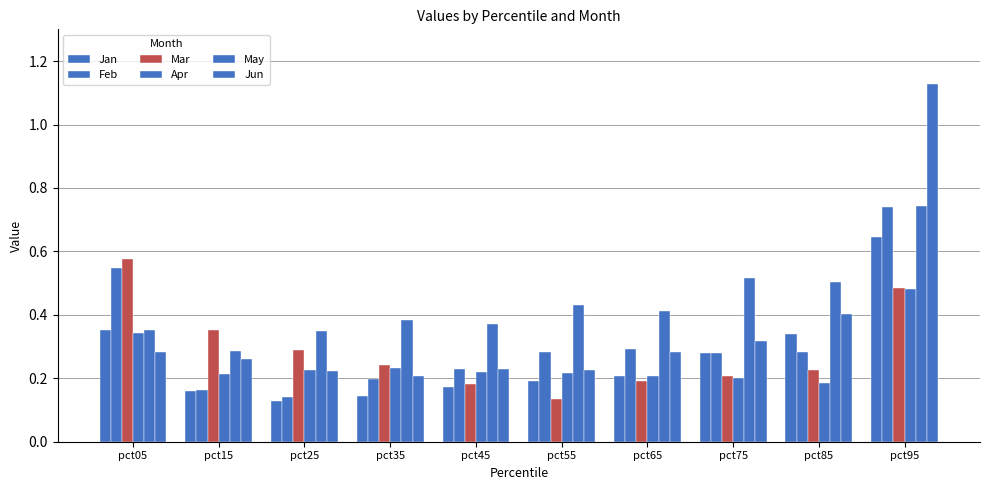

How many bars are there in each group?

6